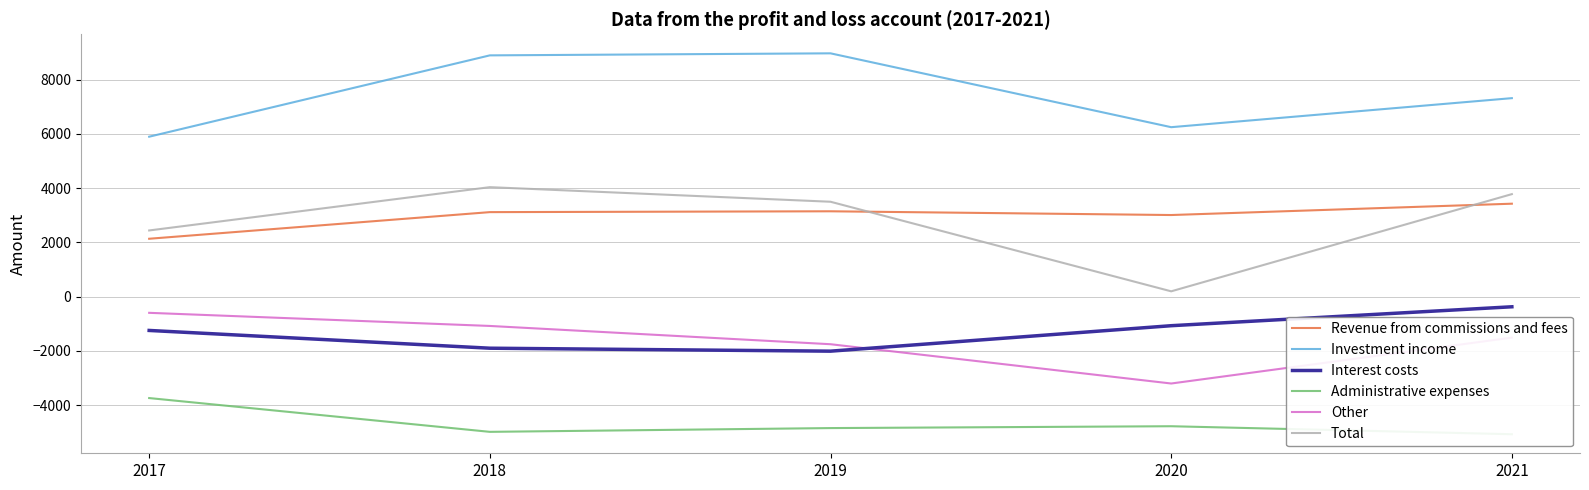

How many lines are shown in the chart?

6